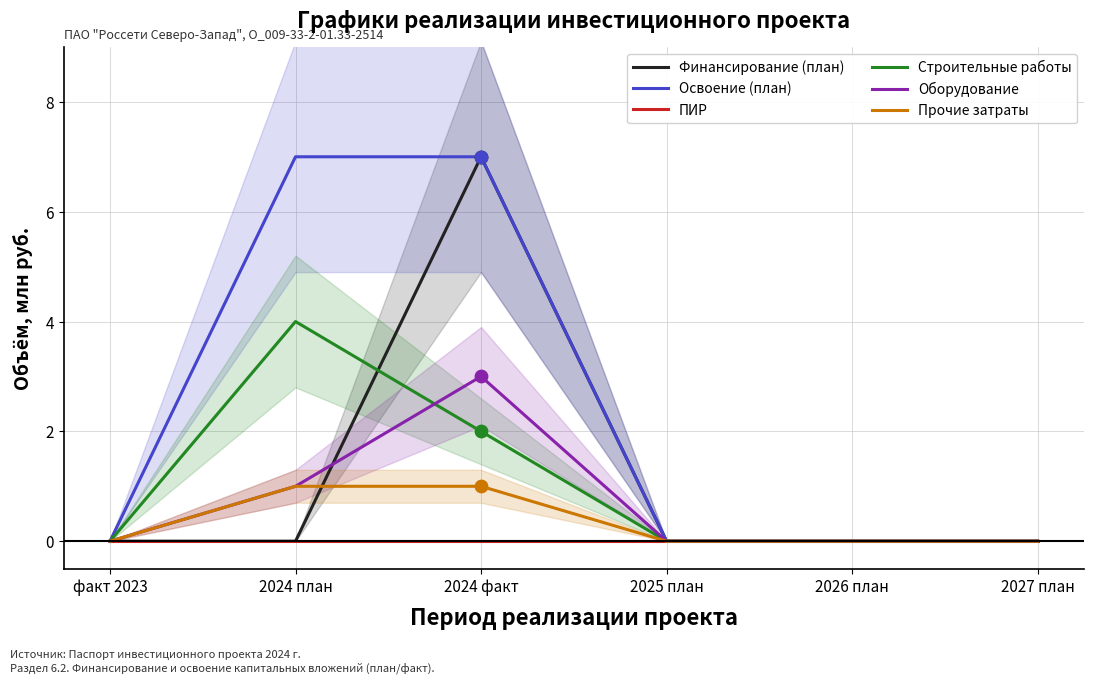

What is the total value across all series at 2024 факт?

20